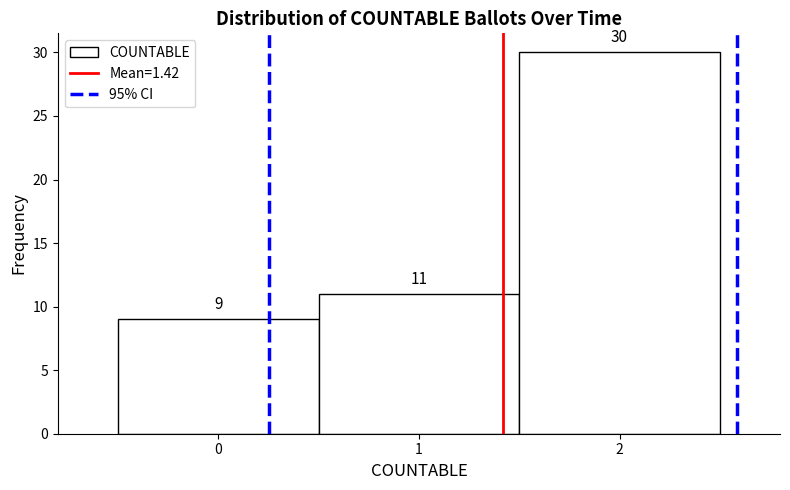

Reading left to right, list every bar in this chart as the range it spans on the x-axis followed by its height.

-0.5 to 0.5: 9
0.5 to 1.5: 11
1.5 to 2.5: 30